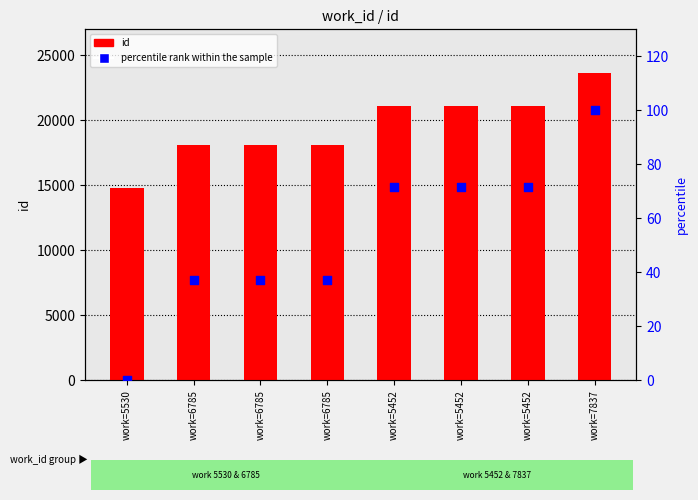

Which series has the largest total across all categories?

id